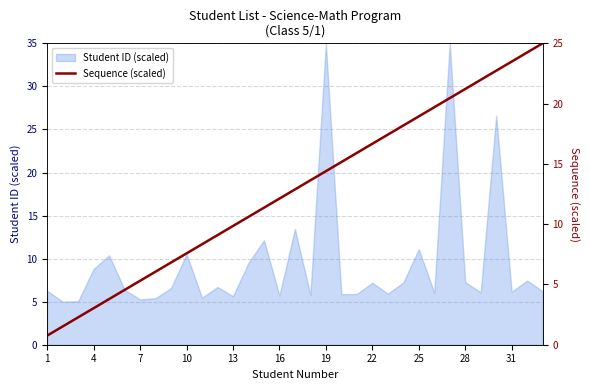

Is it true that Student ID (scaled) equals 1.3 at 7?

False